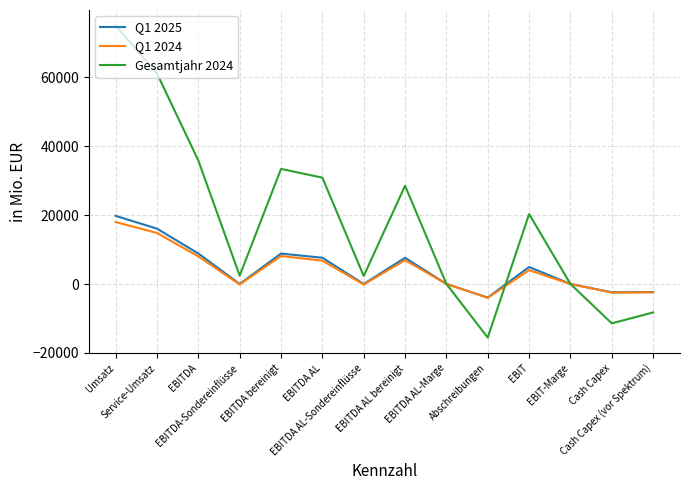

Which label corresponds to the smallest value in the chart?

Abschreibungen